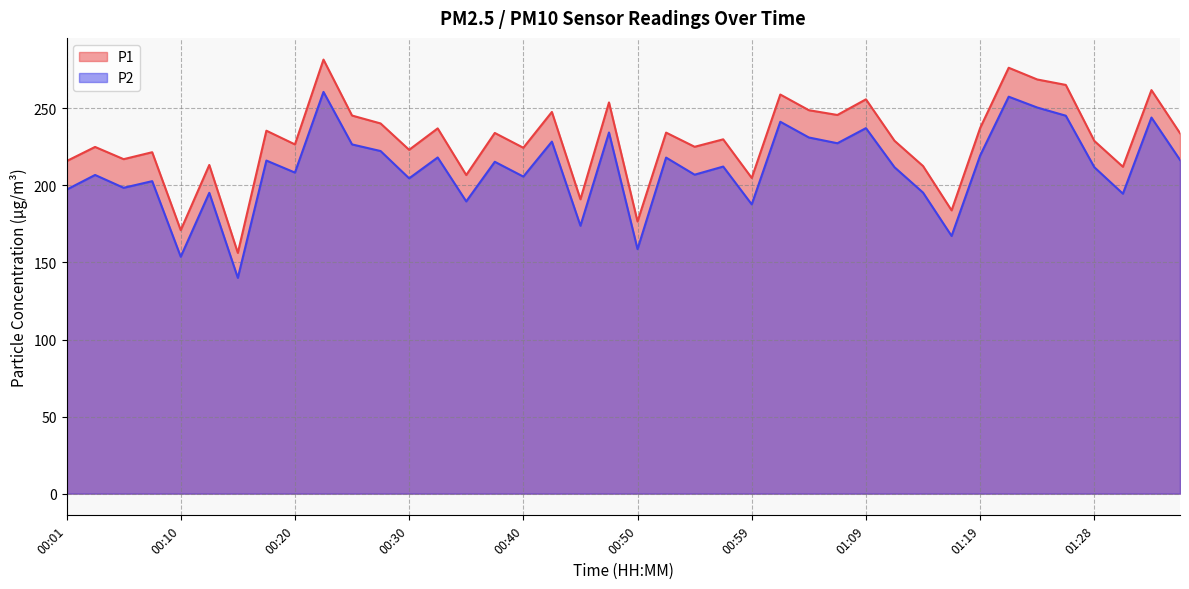

What is the maximum value for P1?

281.6